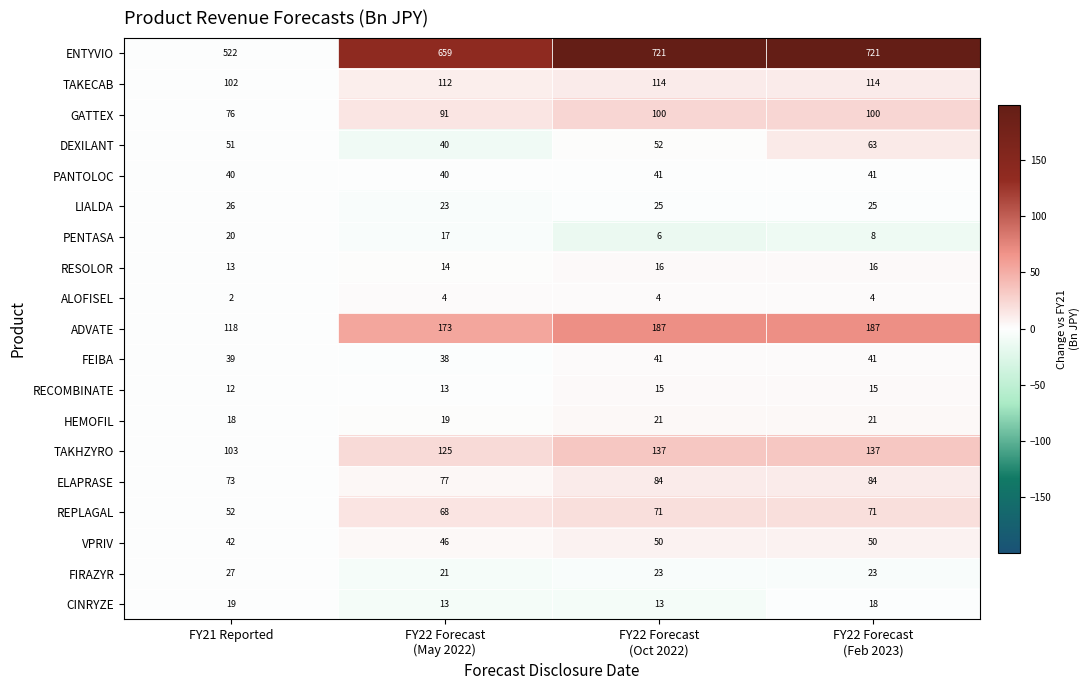

What is the difference between the maximum and minimum values in the VPRIV series?

8